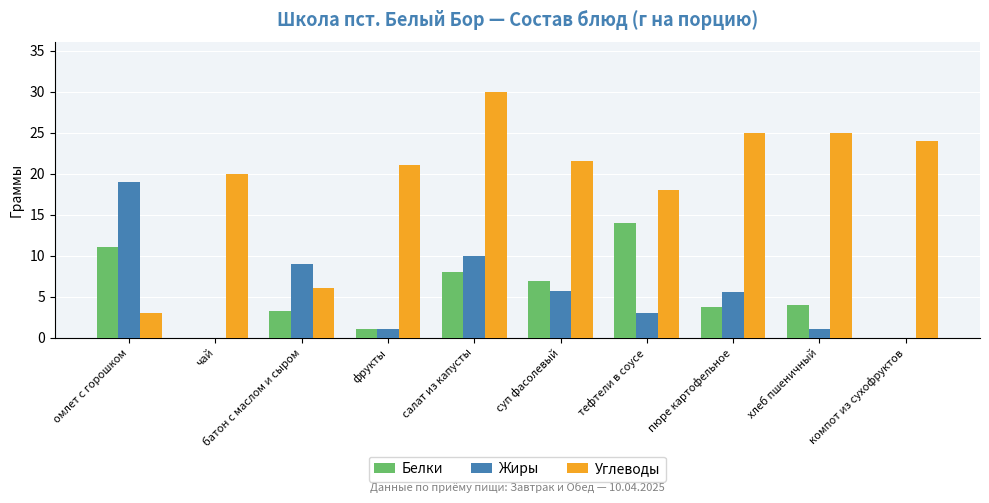

What is the highest value of the Углеводы series?

30.0